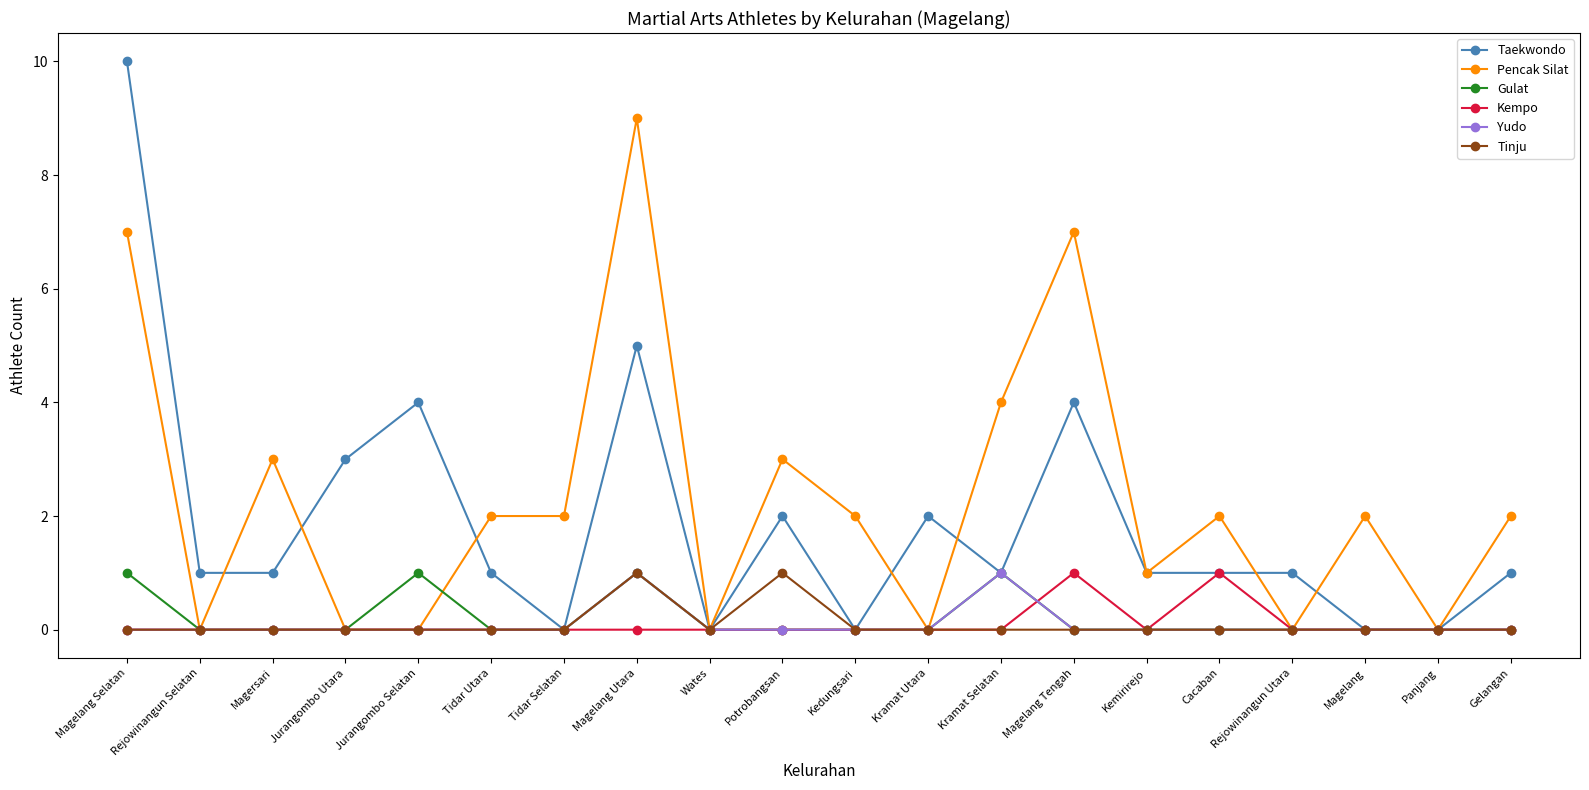

Which series changed the most between Jurangombo Utara and Kramat Selatan?

Pencak Silat